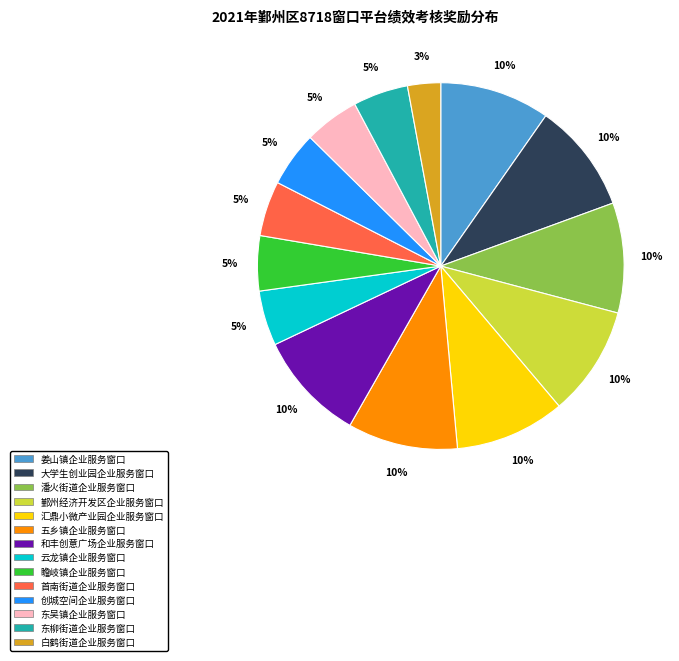

Is there a majority slice in this chart?

No